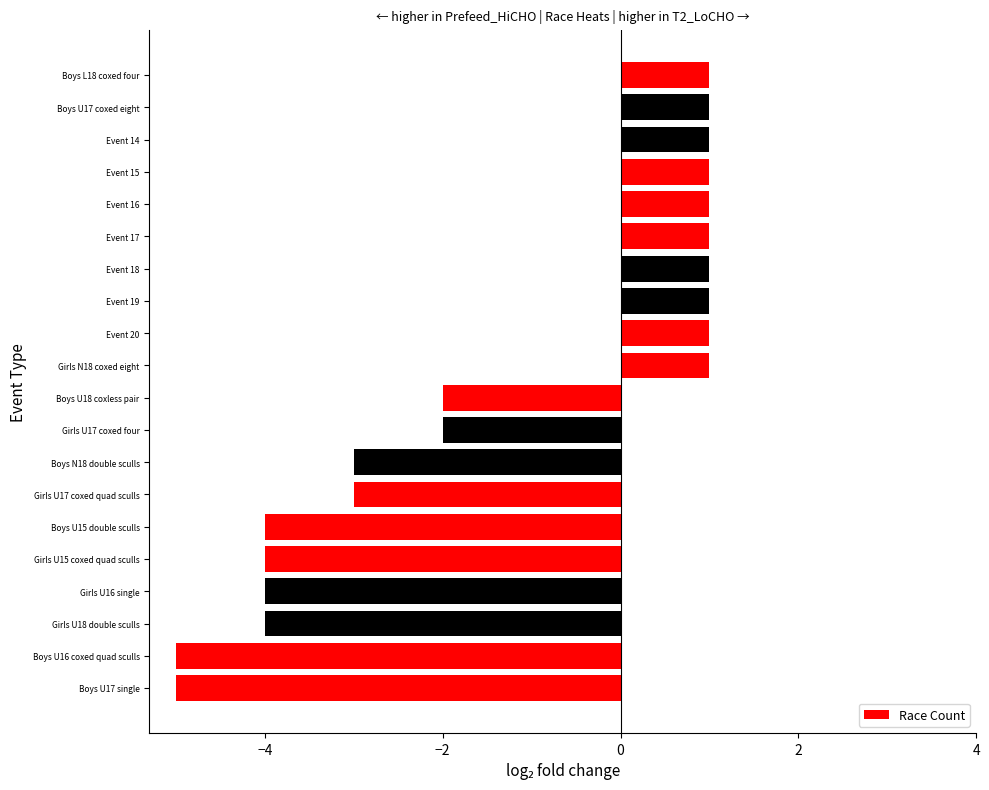

How many bars are there in total?

20